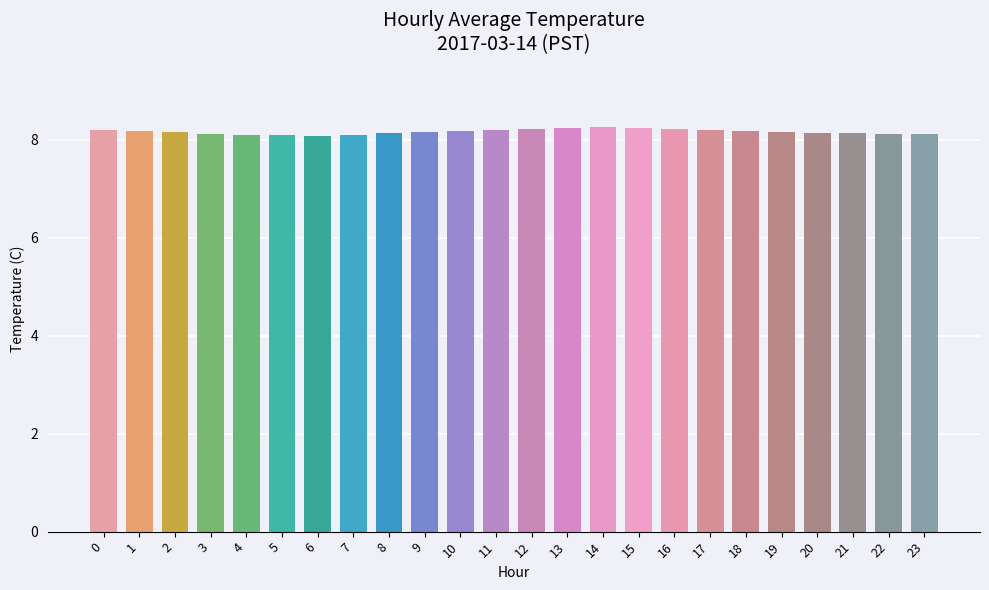

What is the sum of the values at 22 and 4?

16.2